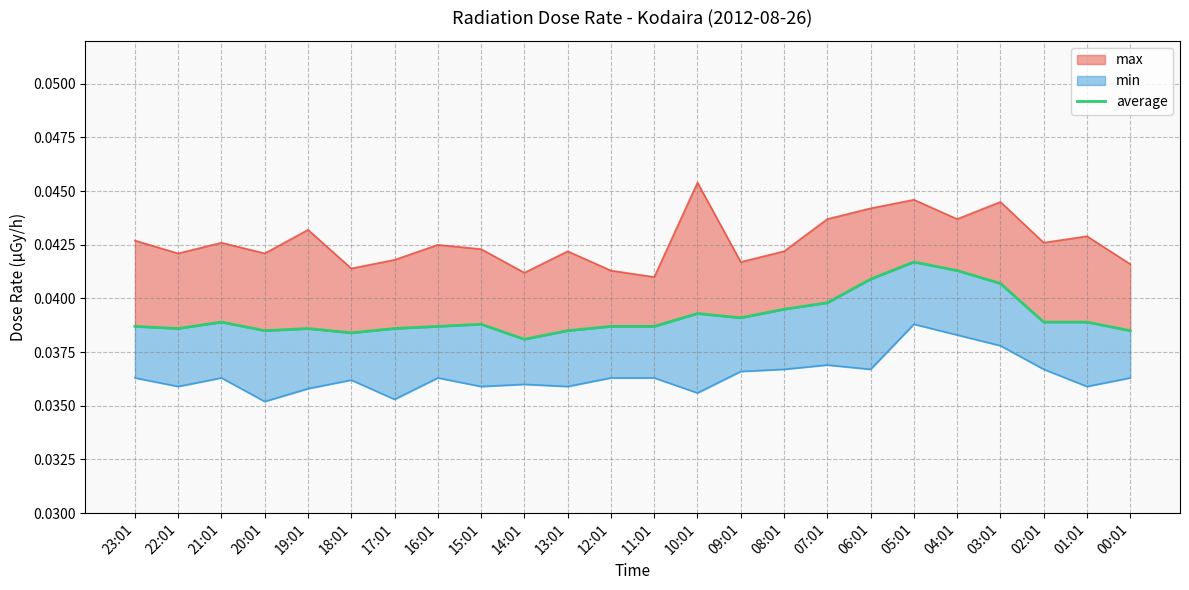

What is the label of the 18th point from the left?

06:01